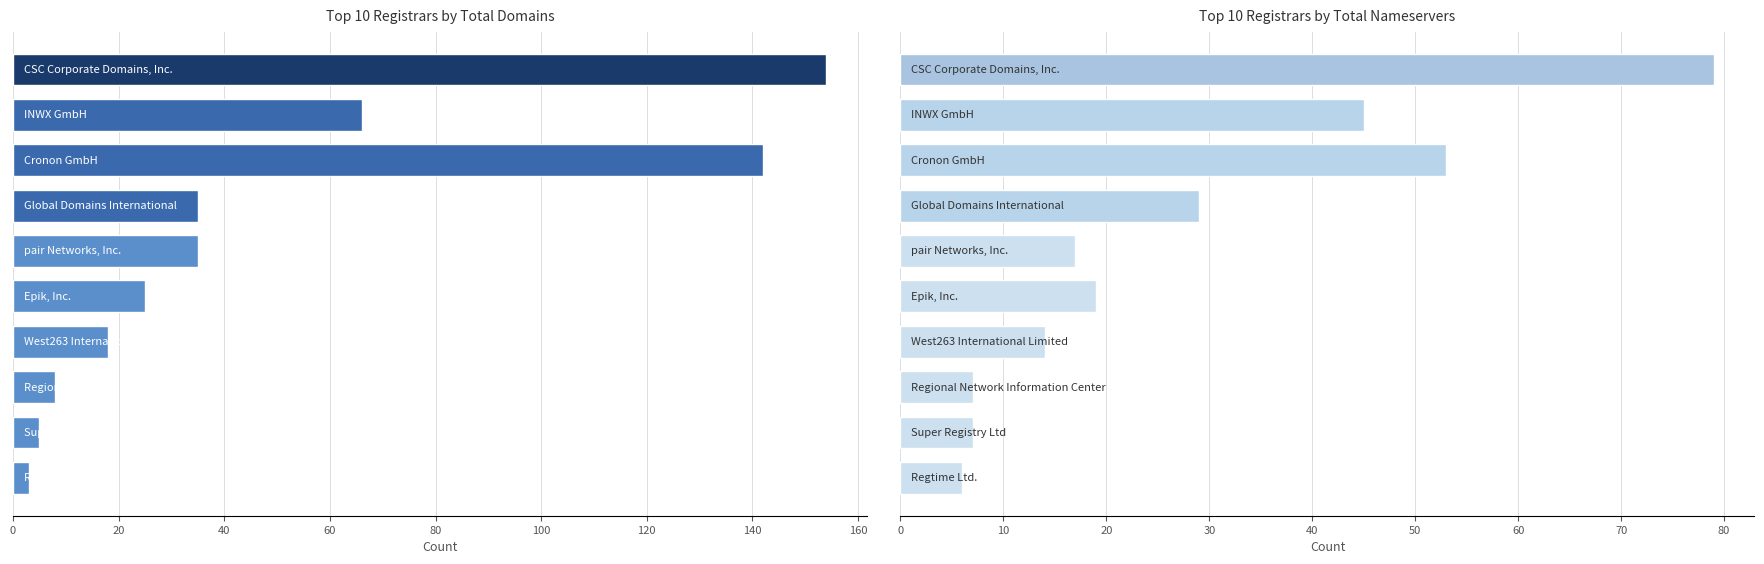

What is the difference between the total-nameservers values at 100 and 20?

26